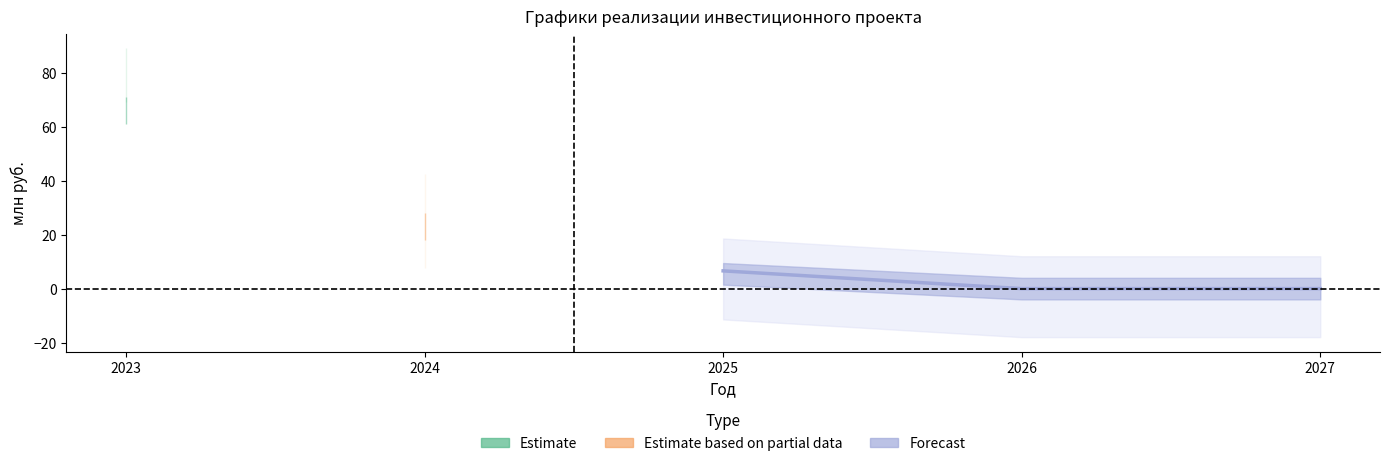

What is the sum of all values?

6.6